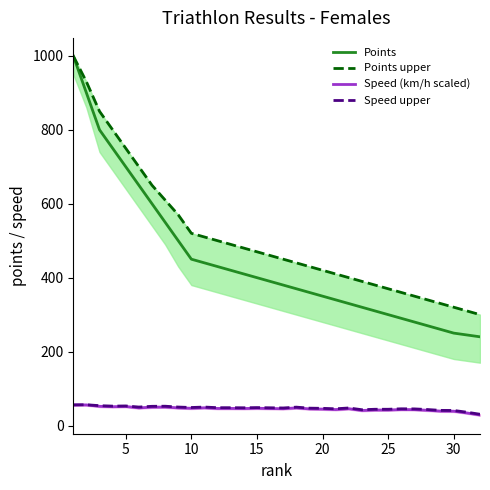

The Speed (km/h scaled) series shows 42.0 at 25. True or false?

True